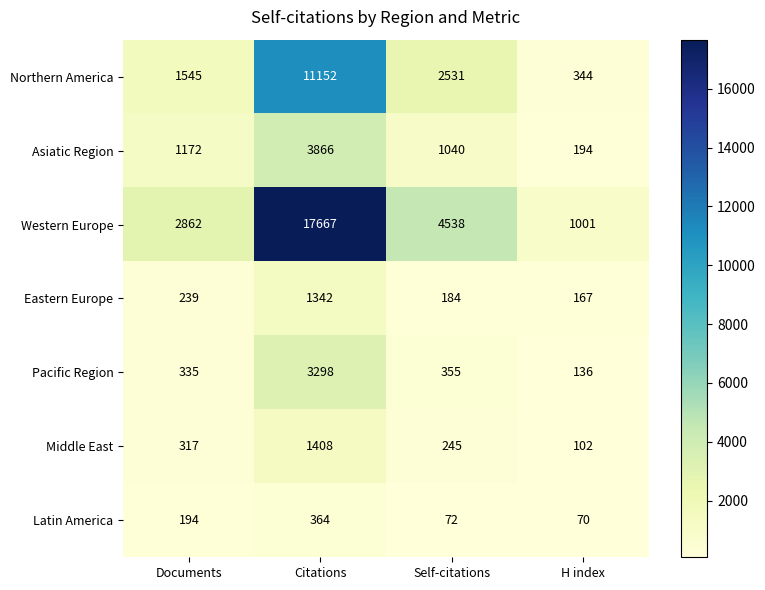

What is the total value across all series at H index?

2014